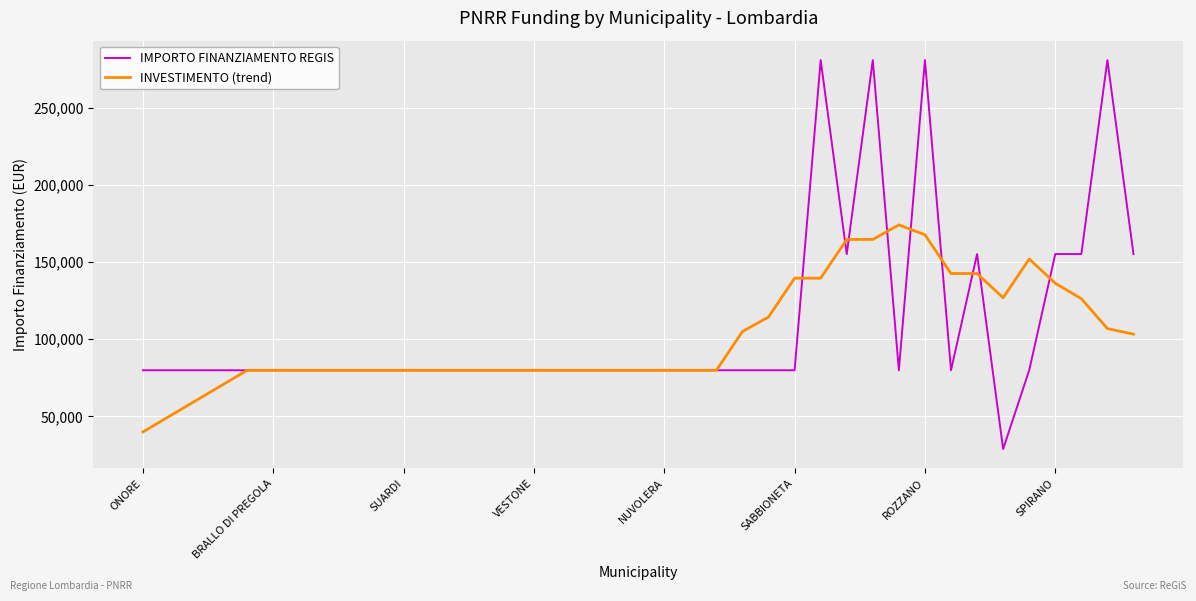

Which series has the widest spread of values?

IMPORTO FINANZIAMENTO REGIS